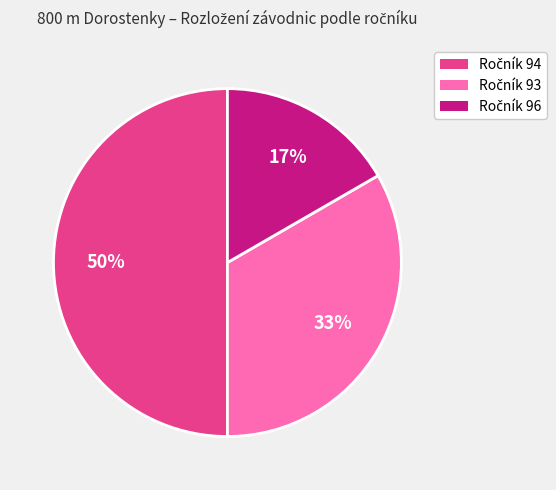

To the nearest percent, what is the difference between the largest and smallest slice percentages?

33%